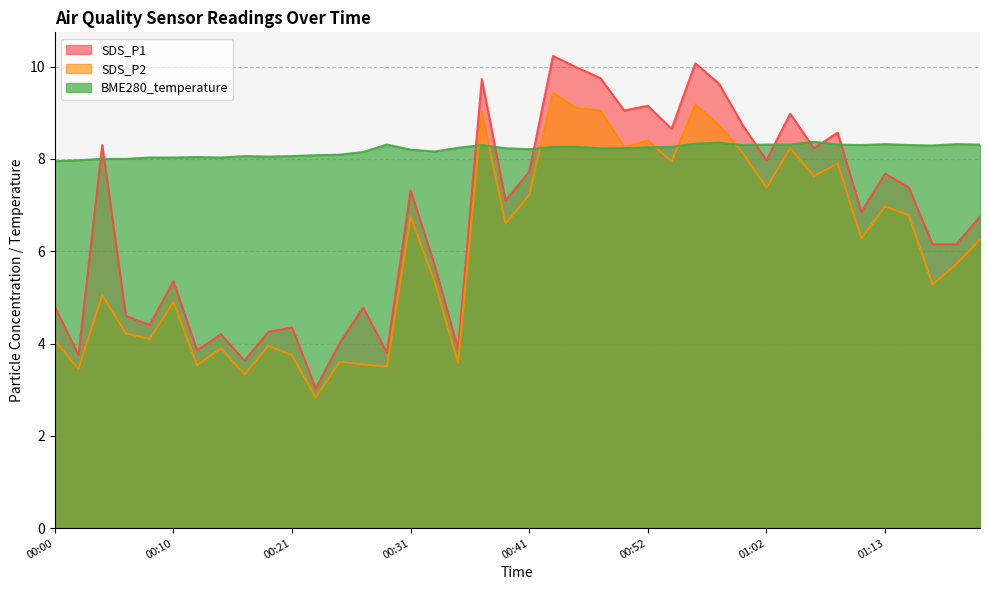

Reading left to right, list all the values displayed in this chart.

SDS_P1: 00:00=4.8	00:02=3.8	00:04=8.3	00:06=4.6	00:08=4.4	00:10=5.3	00:13=3.9	00:15=4.2	00:17=3.6	00:19=4.2	00:21=4.3	00:23=3.0	00:25=4.0	00:27=4.8	00:29=3.8	00:31=7.3	00:33=5.7	00:35=3.9	00:37=9.7	00:39=7.1	00:41=7.7	00:44=10.2	00:46=10.0	00:48=9.8	00:50=9.1	00:52=9.2	00:54=8.7	00:56=10.1	00:58=9.6	01:00=8.7	01:02=8.0	01:04=9.0	01:06=8.2	01:08=8.6	01:10=6.8	01:13=7.7	01:15=7.4	01:17=6.2	01:19=6.2	01:21=6.8
SDS_P2: 00:00=4.1	00:02=3.5	00:04=5.0	00:06=4.2	00:08=4.1	00:10=4.9	00:13=3.5	00:15=3.9	00:17=3.3	00:19=4.0	00:21=3.8	00:23=2.8	00:25=3.6	00:27=3.5	00:29=3.5	00:31=6.8	00:33=5.3	00:35=3.6	00:37=9.0	00:39=6.6	00:41=7.2	00:44=9.4	00:46=9.1	00:48=9.1	00:50=8.2	00:52=8.4	00:54=8.0	00:56=9.2	00:58=8.7	01:00=8.1	01:02=7.4	01:04=8.2	01:06=7.6	01:08=7.9	01:10=6.3	01:13=7.0	01:15=6.8	01:17=5.3	01:19=5.7	01:21=6.2
BME280_temperature: 00:00=8.0	00:02=8.0	00:04=8.0	00:06=8.0	00:08=8.0	00:10=8.0	00:13=8.0	00:15=8.0	00:17=8.1	00:19=8.1	00:21=8.1	00:23=8.1	00:25=8.1	00:27=8.2	00:29=8.3	00:31=8.2	00:33=8.2	00:35=8.2	00:37=8.3	00:39=8.2	00:41=8.2	00:44=8.3	00:46=8.3	00:48=8.2	00:50=8.2	00:52=8.2	00:54=8.3	00:56=8.3	00:58=8.3	01:00=8.3	01:02=8.3	01:04=8.3	01:06=8.4	01:08=8.3	01:10=8.3	01:13=8.3	01:15=8.3	01:17=8.3	01:19=8.3	01:21=8.3